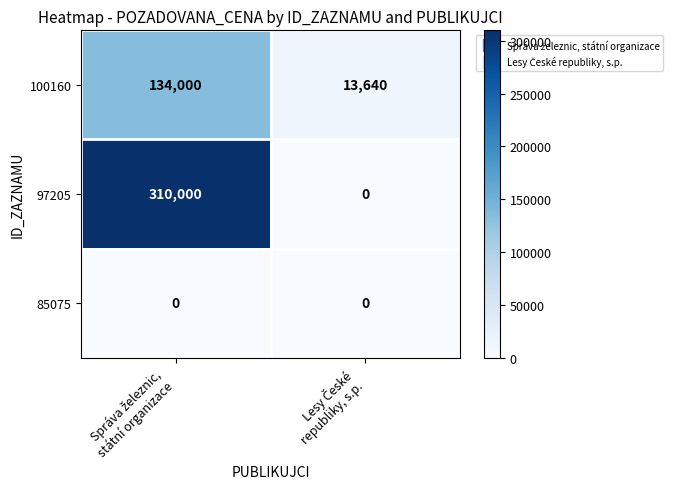

What is the greatest value displayed?

310000